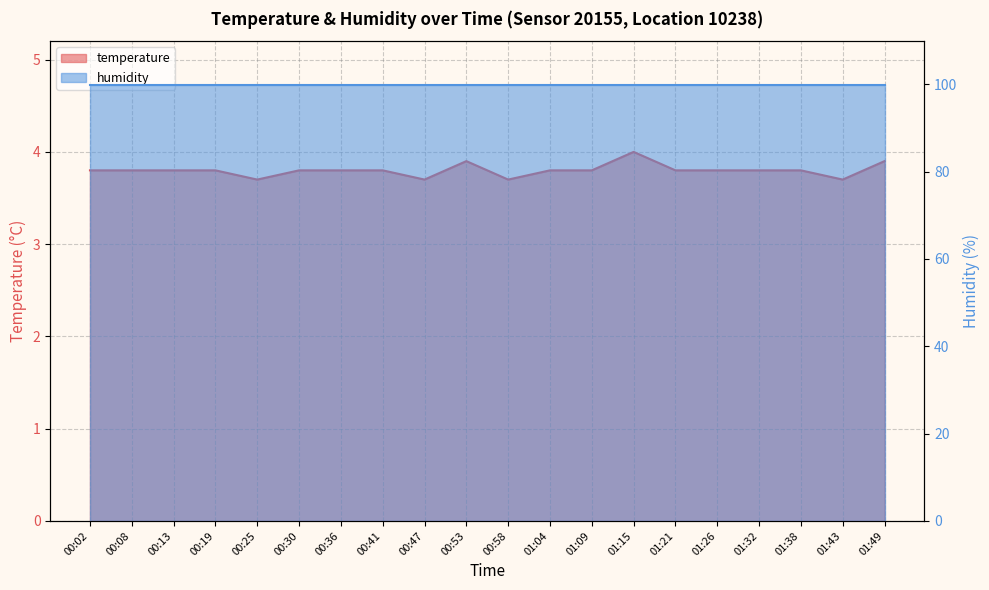

What is the difference between the second highest and second lowest values?

0.2